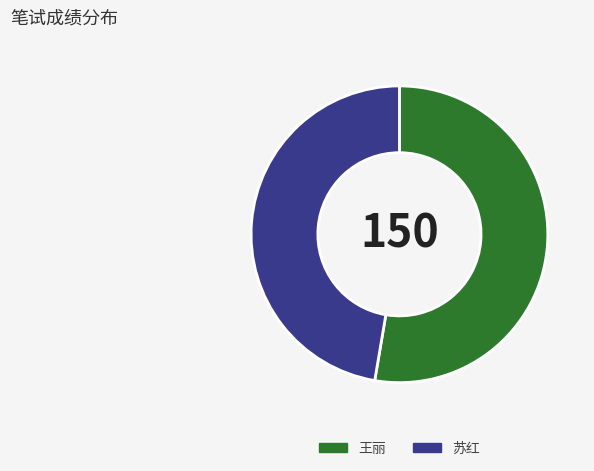

Rank the categories by value from lowest to highest.

苏红, 王丽